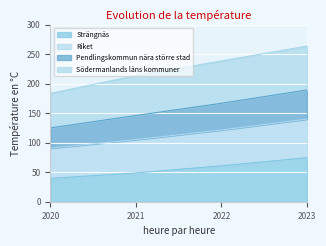

List the labels in order of Strängnäs value, largest first.

2023, 2022, 2021, 2020